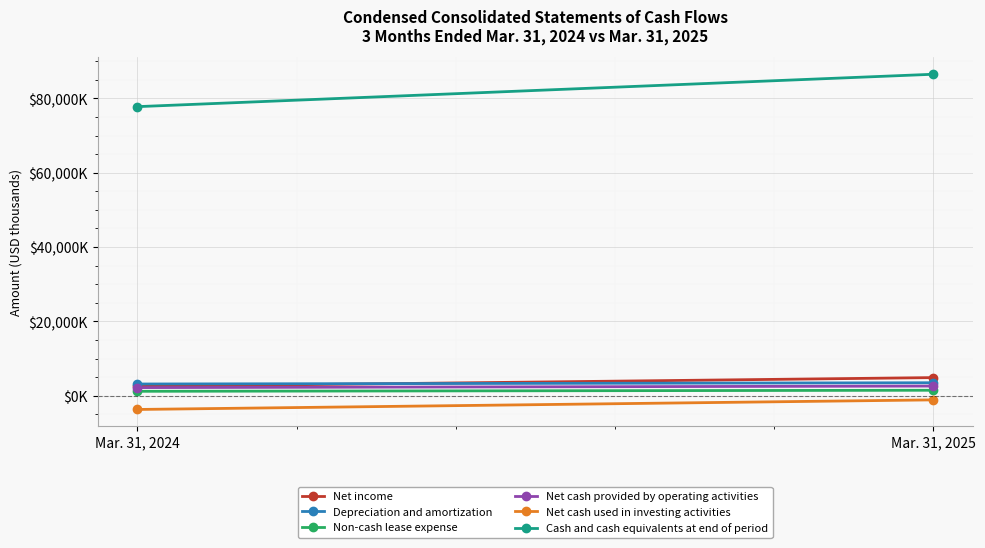

How many lines are shown in the chart?

6